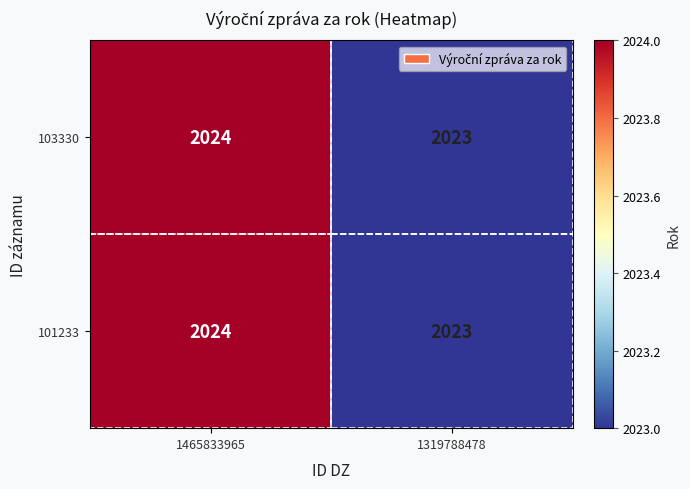

At which category is the sum across all series the highest?

1465833965